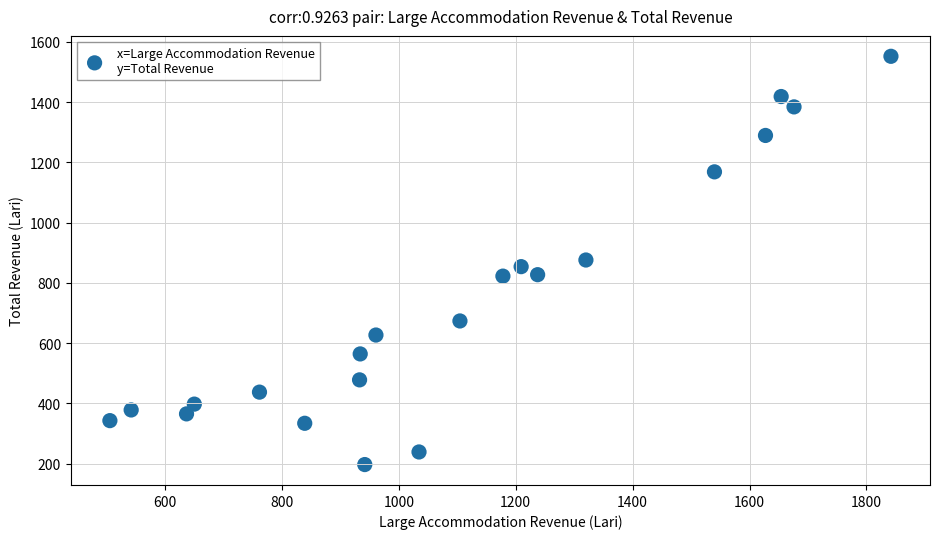

What is the range of X values (max minus min)?

1336.1